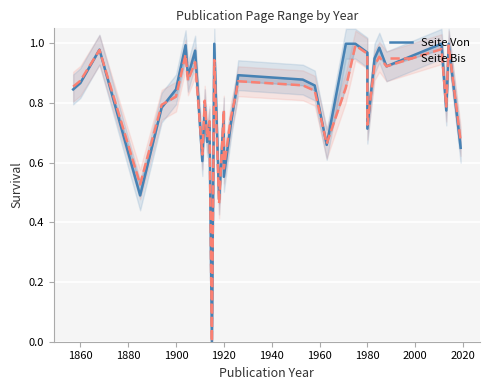

What is the maximum value shown in the chart?

1.0